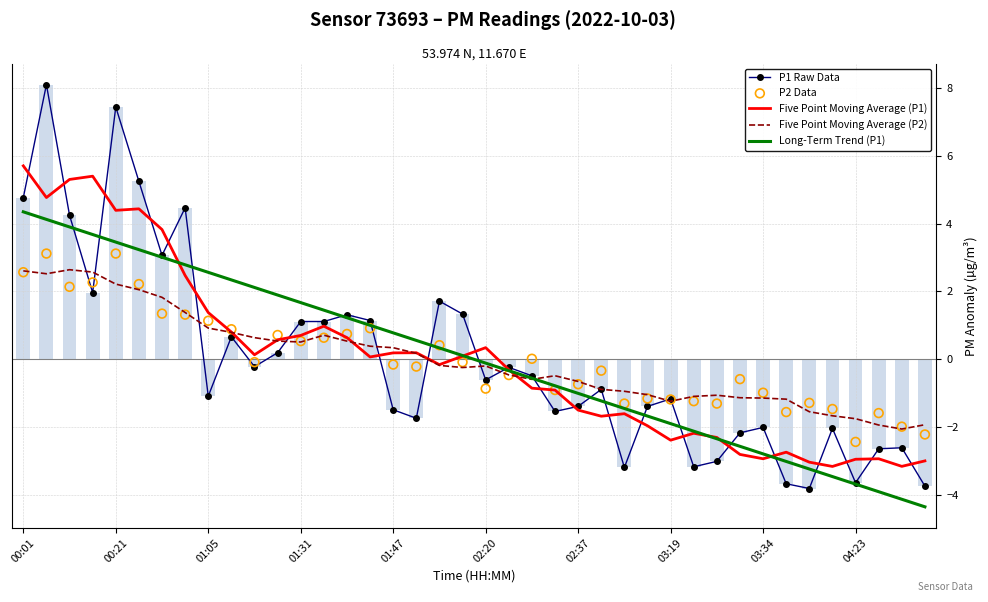

What are all the series names shown in the legend?

P1 Raw Data, Five Point Moving Average (P1), Five Point Moving Average (P2), Long-Term Trend (P1), P2 Data